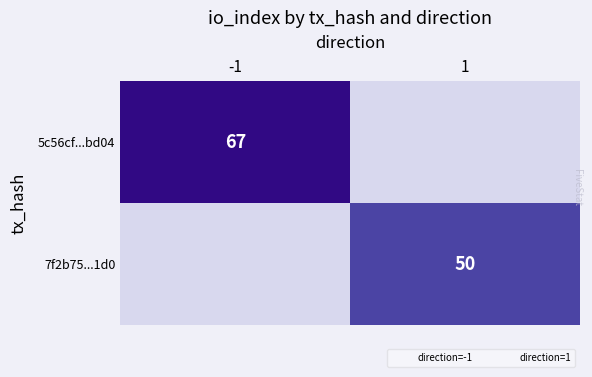

Count the 7f2b75...1d0 values in the range 0 to 50.

2